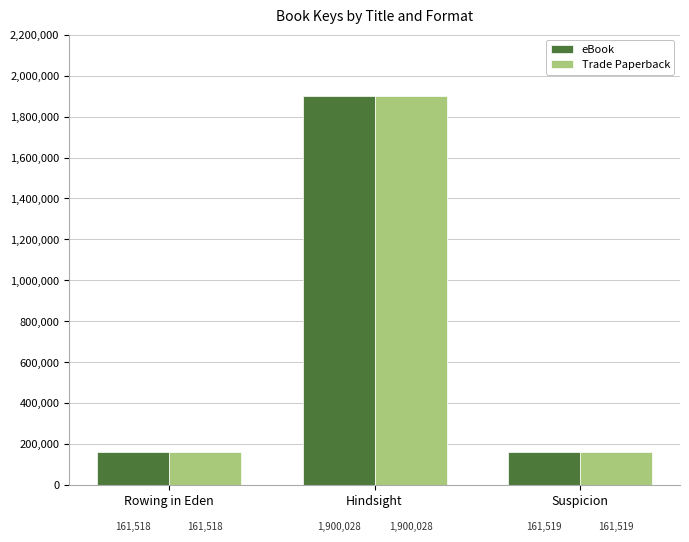

What is the total value across all series at Suspicion?

323038